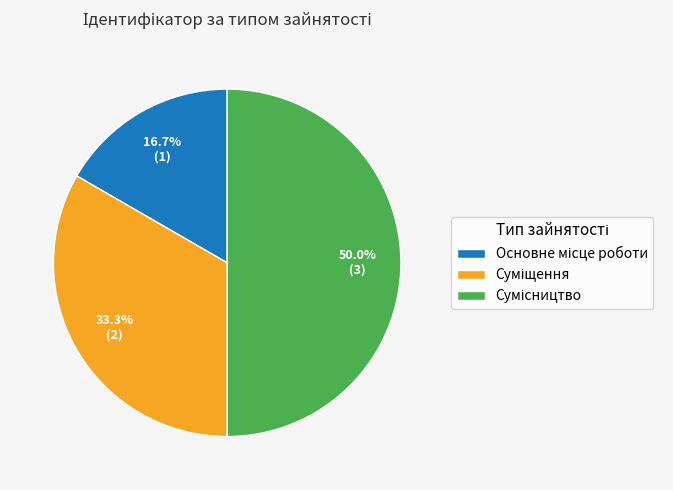

Is there any slice that represents more than half of the pie?

No